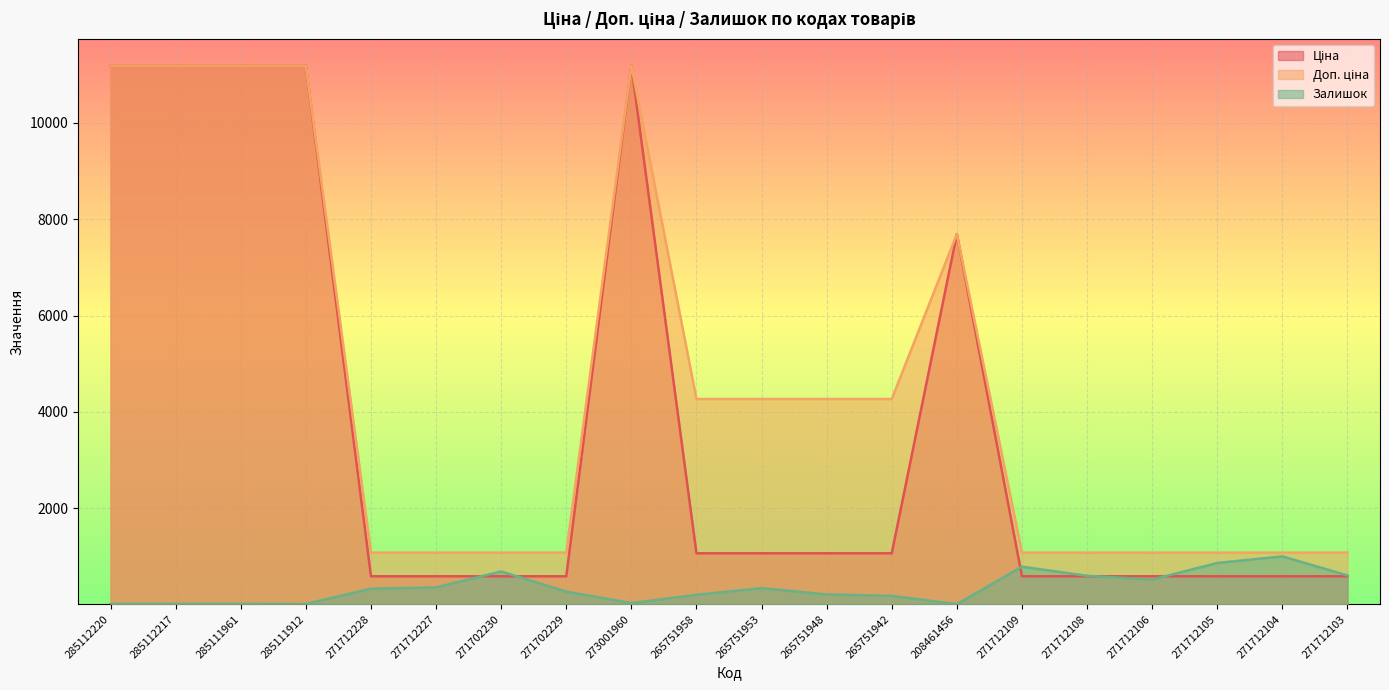

How many data points in Доп. ціна are above 4269?

10